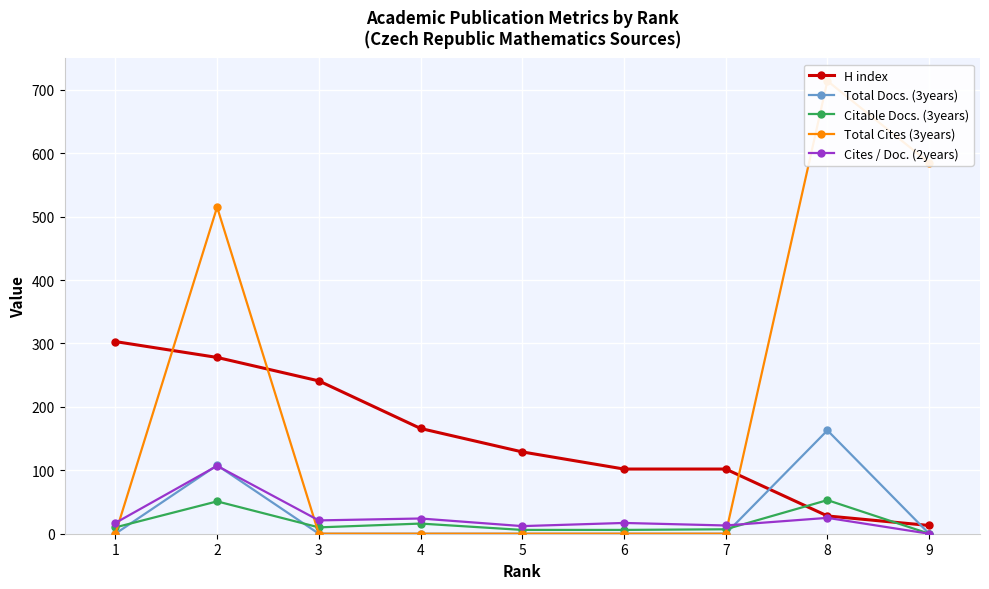

Reading left to right, what are all the values shown in this chart?

H index: 303	278	241	166	129	102	102	28	13
Total Docs. (3years): 0	108	0	0	0	0	0	163	0
Citable Docs. (3years): 10	51	10	16	6	6	7	53	0
Total Cites (3years): 0	515	0	0	0	0	0	714	585
Cites / Doc. (2years): 17	107	21	24	12	17	13	25	0